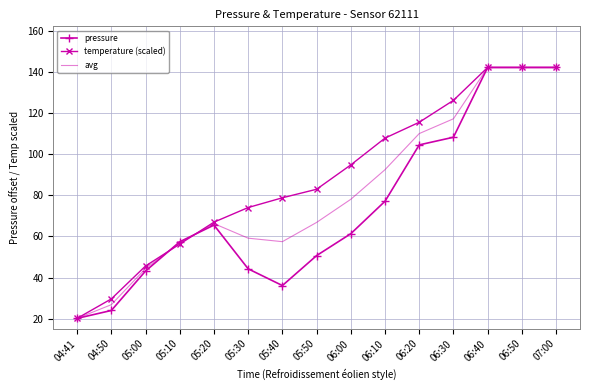

True or false: temperature (scaled) has more than 1 points higher than both neighbors.

False